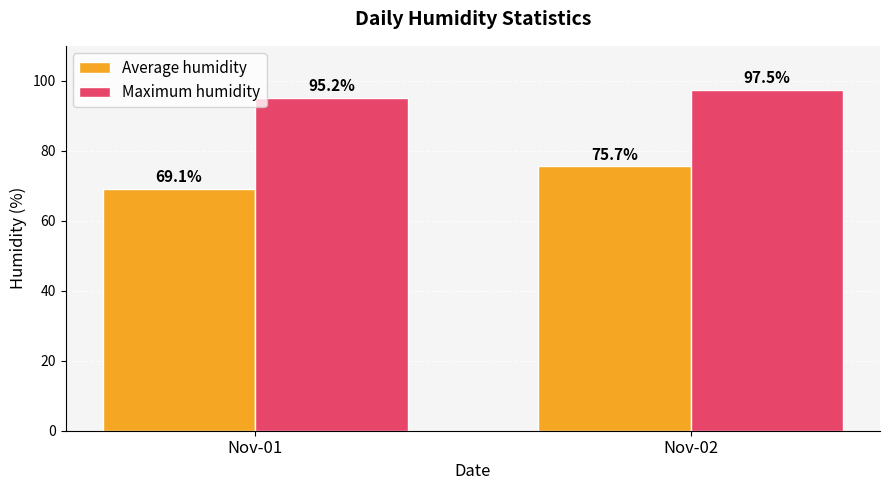

At how many categories does at least one series exceed 76?

2